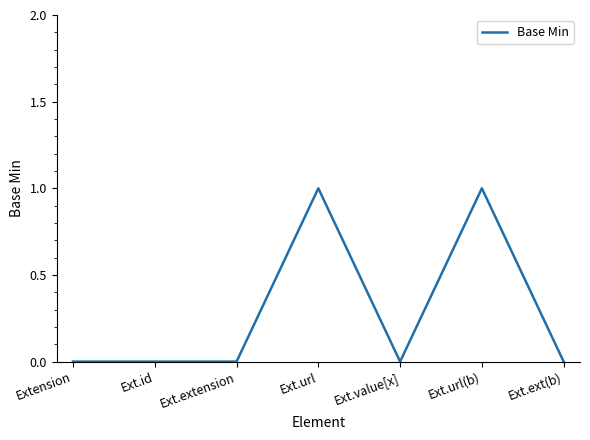

Reading right to left, transcribe all the data shown in this chart.

Ext.ext(b)=0	Ext.url(b)=1	Ext.value[x]=0	Ext.url=1	Ext.extension=0	Ext.id=0	Extension=0